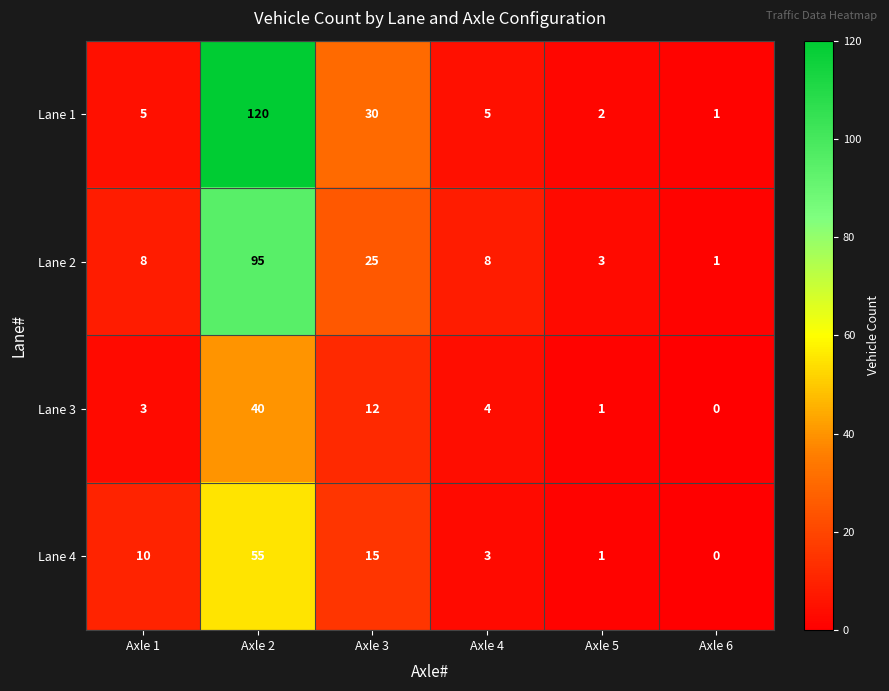

At how many categories does at least one series exceed 52?

1